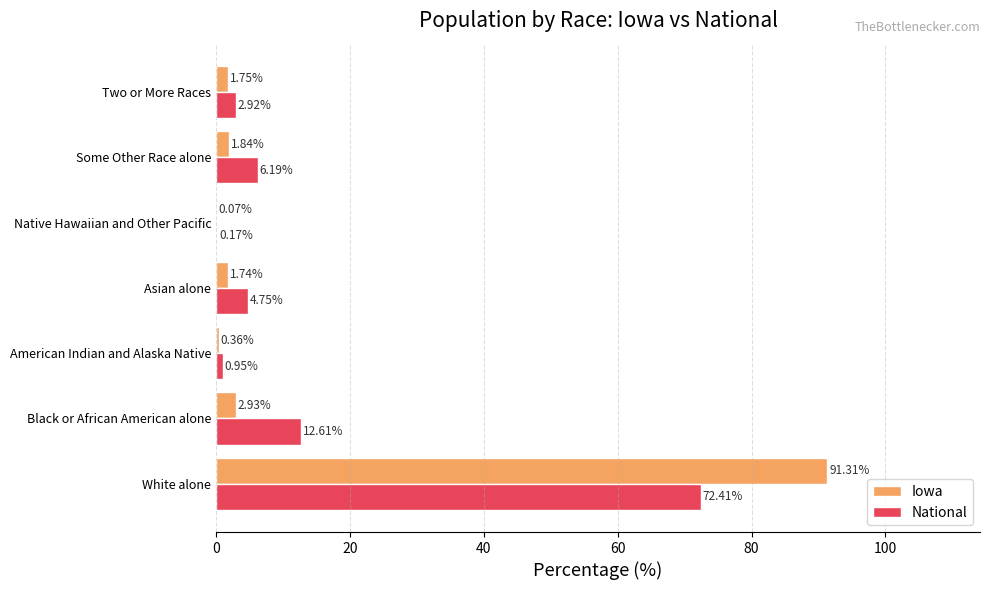

Where is National nearest to the value 36?

Black or African American alone